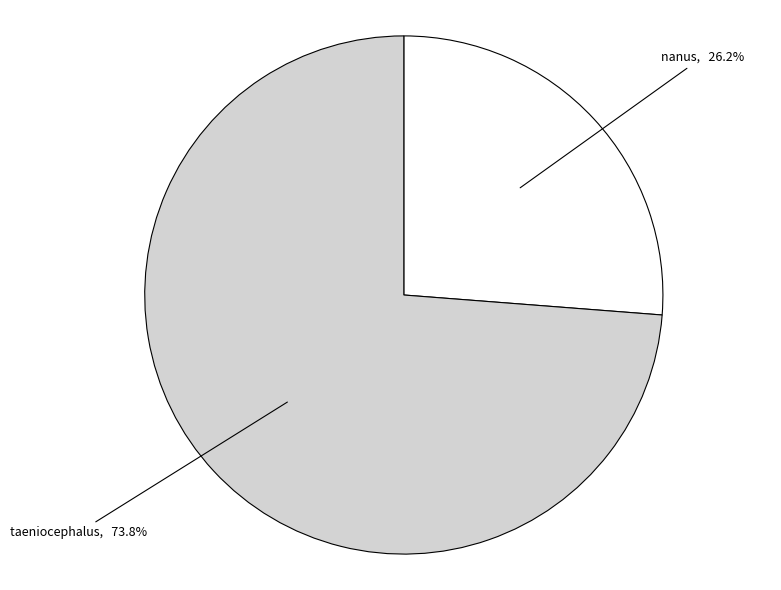

Does any single category account for the majority?

Yes